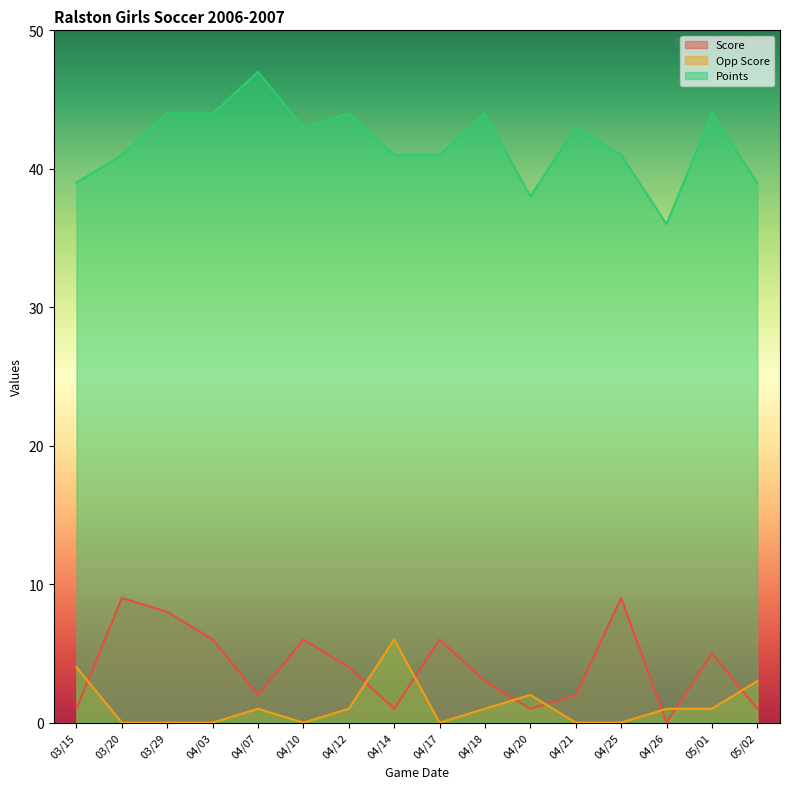

At which label does Points reach its peak?

04/07